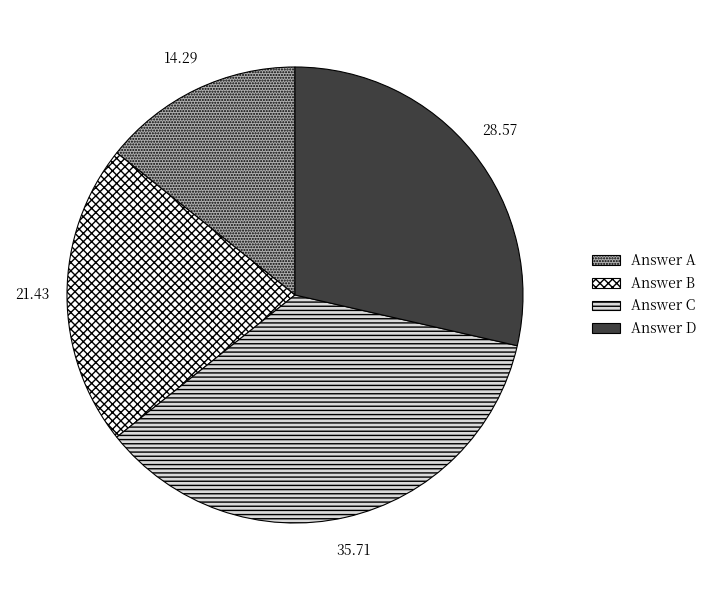

Does any single category account for the majority?

No